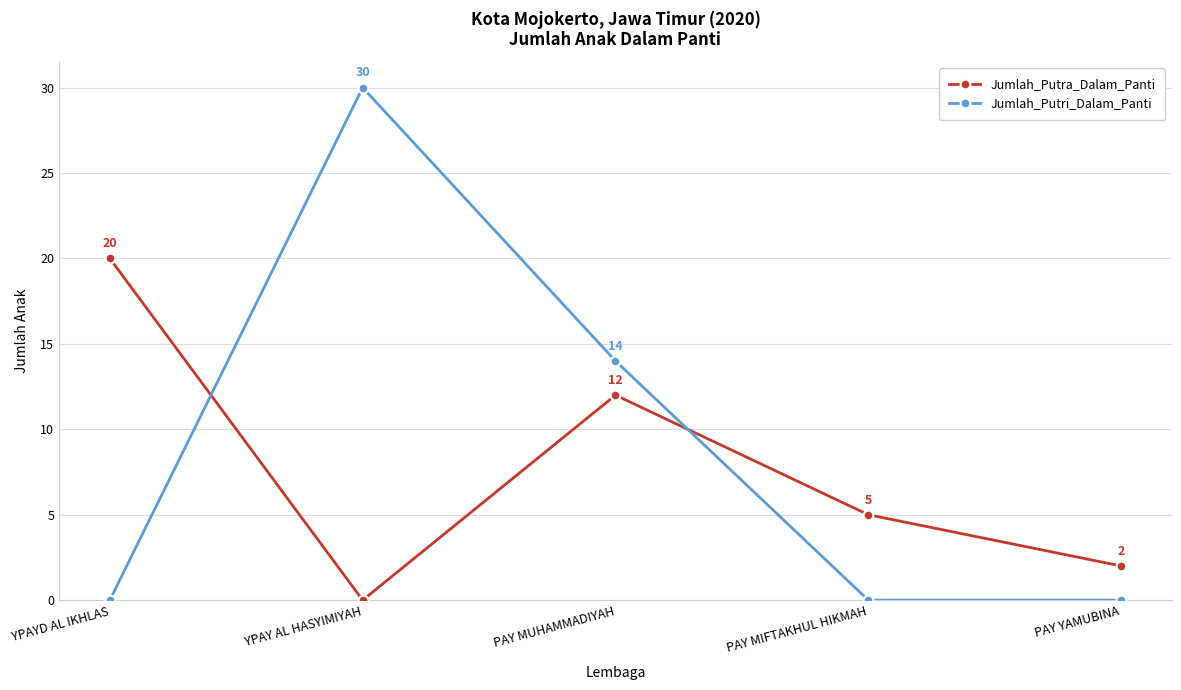

Is the value of Jumlah_Putra_Dalam_Panti at PAY MUHAMMADIYAH greater than the value of Jumlah_Putri_Dalam_Panti at YPAYD AL IKHLAS?

Yes